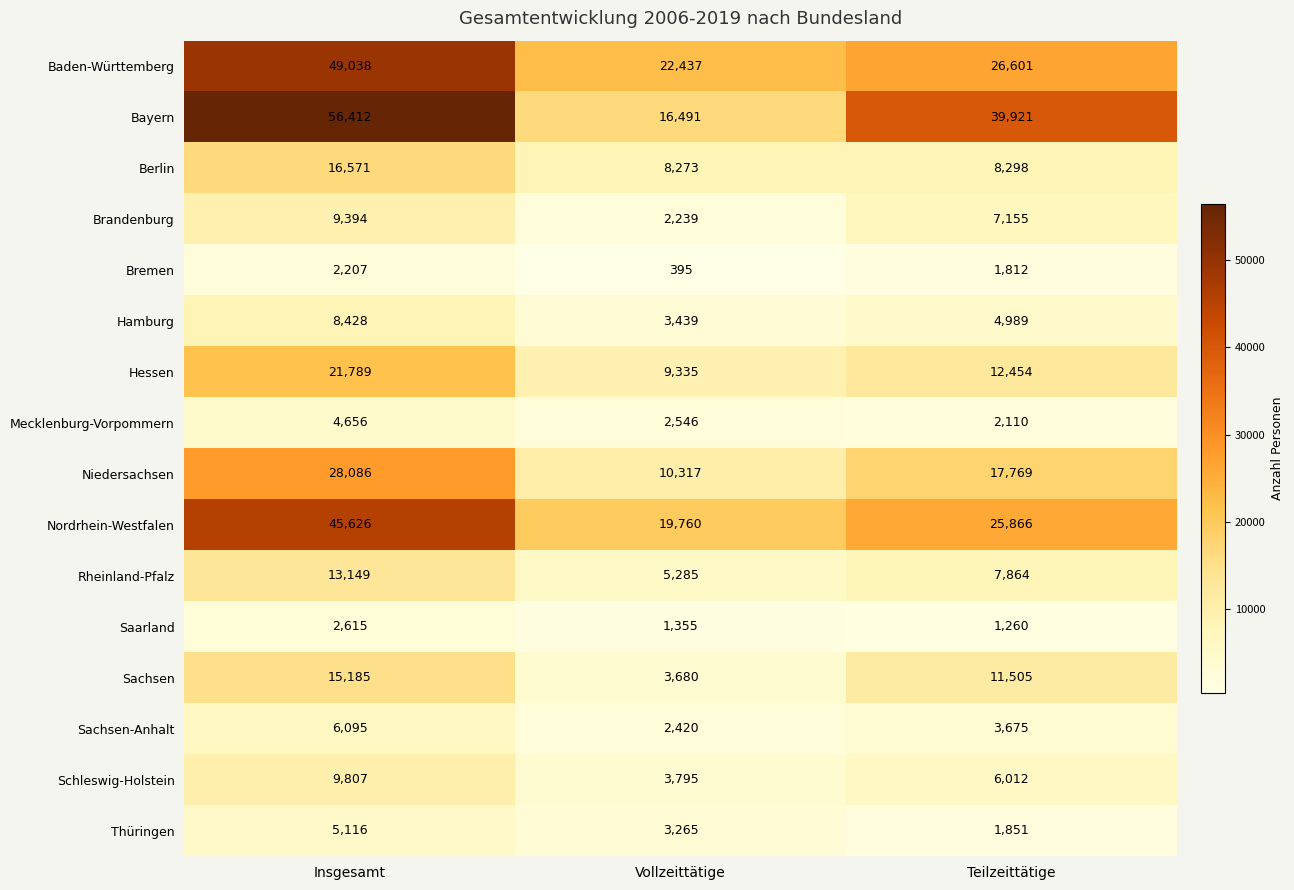

Is it true that Niedersachsen equals 25395 at Teilzeittätige?

False